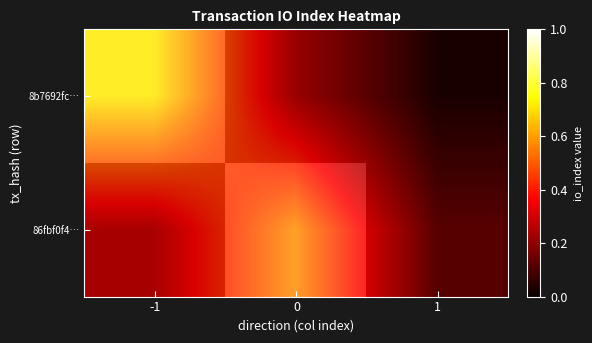

At how many categories does at least one series exceed 0?

3